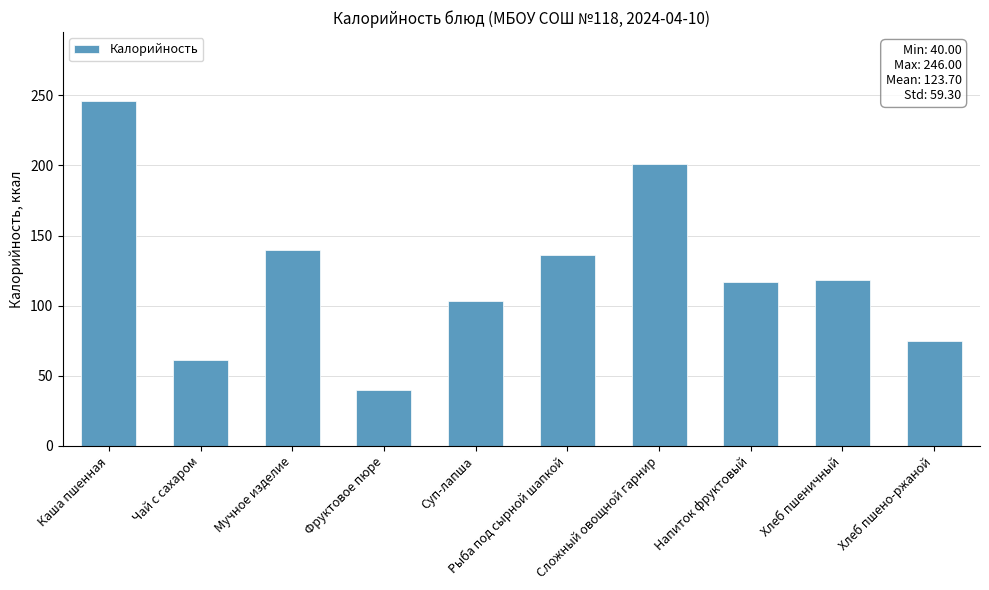

Which label corresponds to the smallest value in the chart?

Фруктовое пюре